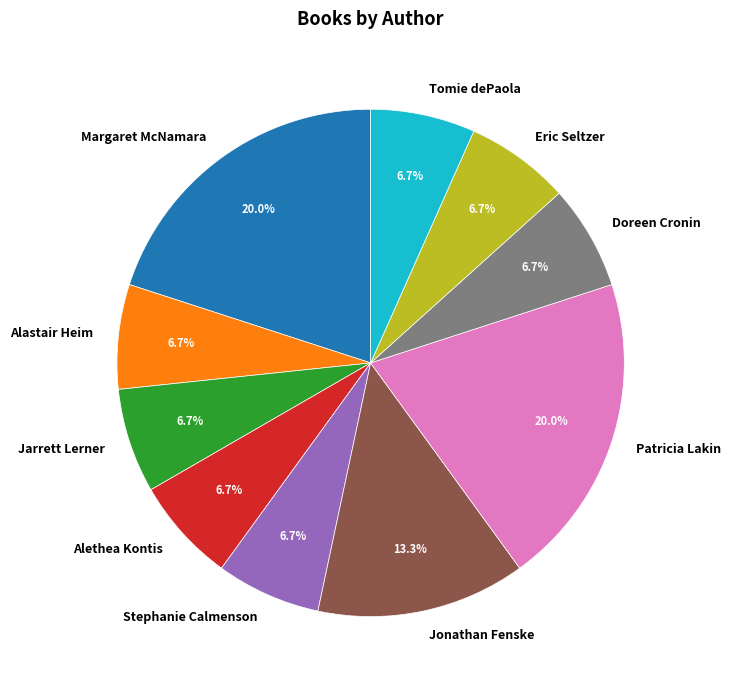

What portion of the pie excludes Alastair Heim?

93.3%